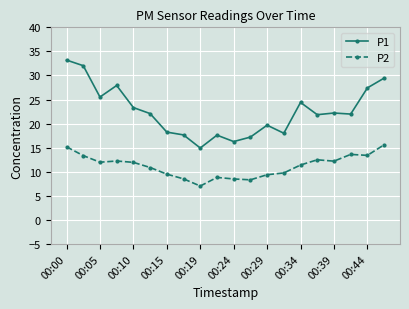

What is the difference between the second highest and second lowest values in the P1 series?

15.8